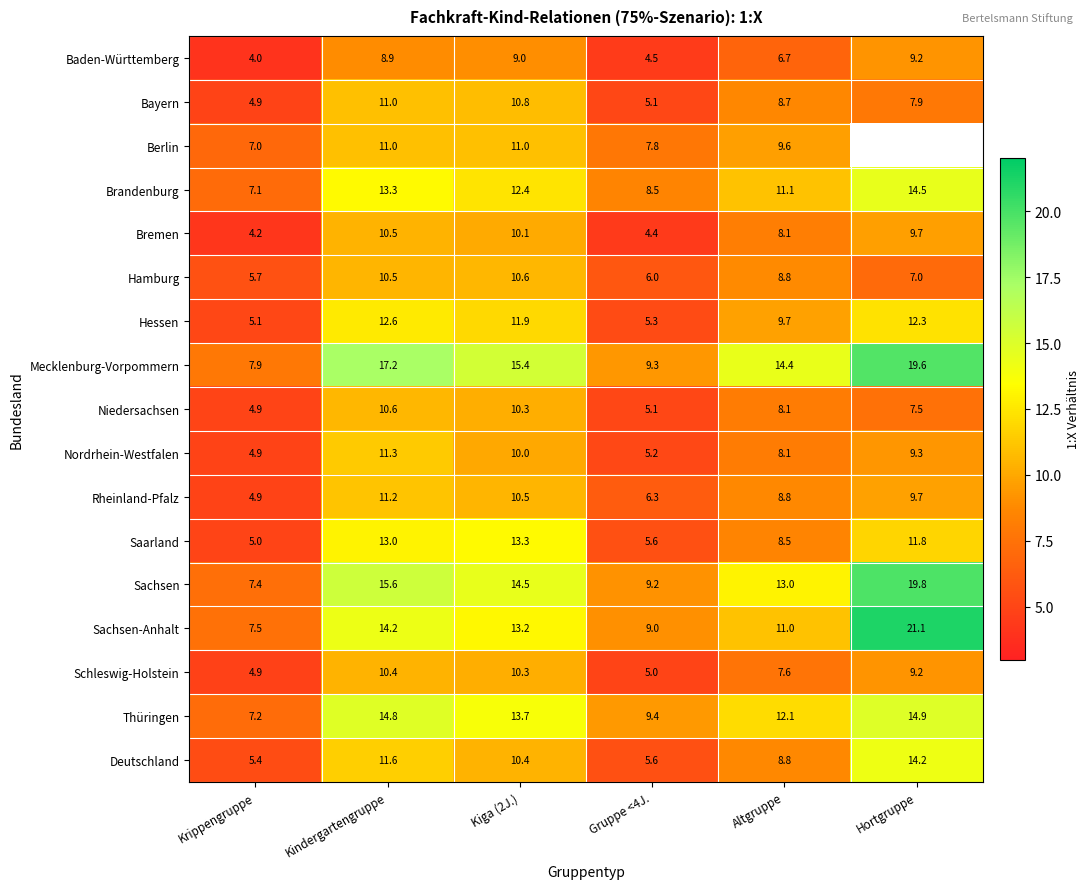

Between Krippengruppe and Kindergartengruppe, which series saw the biggest shift?

Mecklenburg-Vorpommern